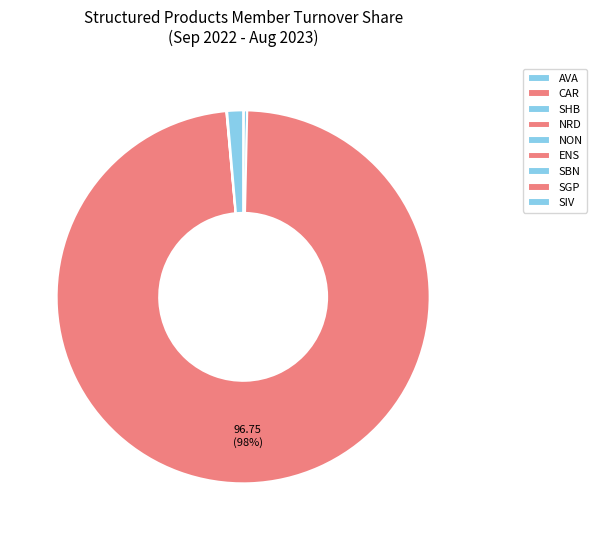

Is it true that NRD is 0% of the pie?

True